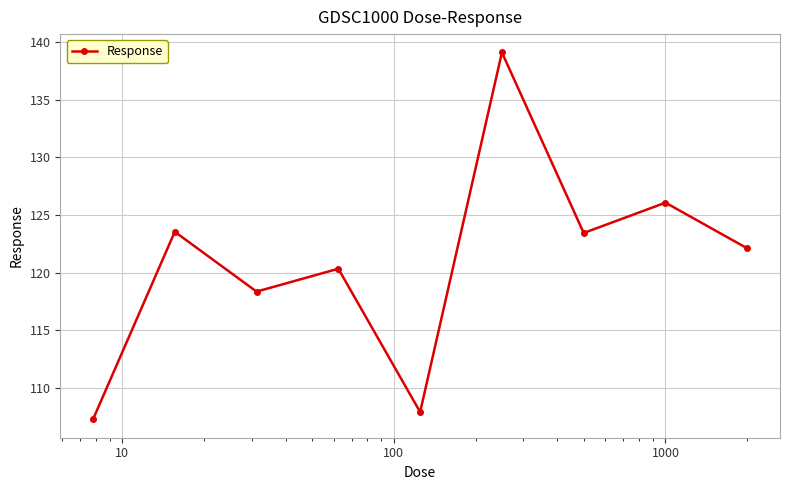

Is this an area chart (filled region under the line)?

No